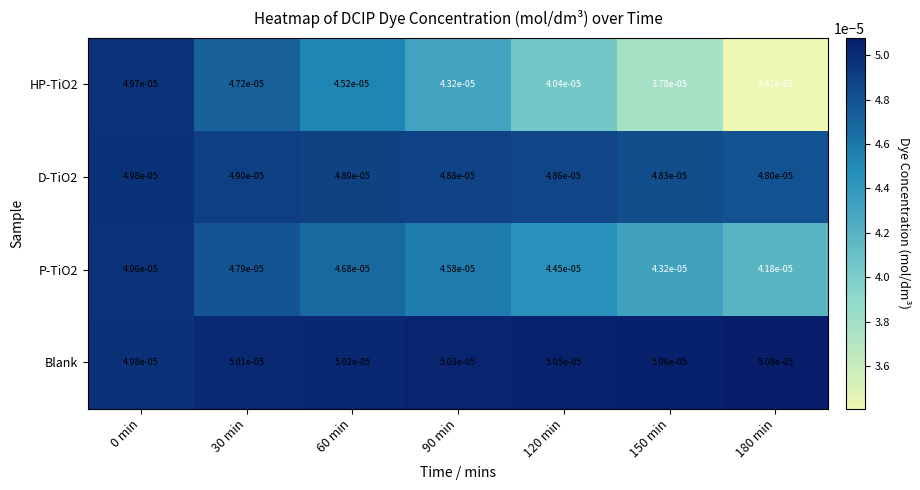

Is the value of Blank at 60 min greater than the value of P-TiO2 at 30 min?

Yes